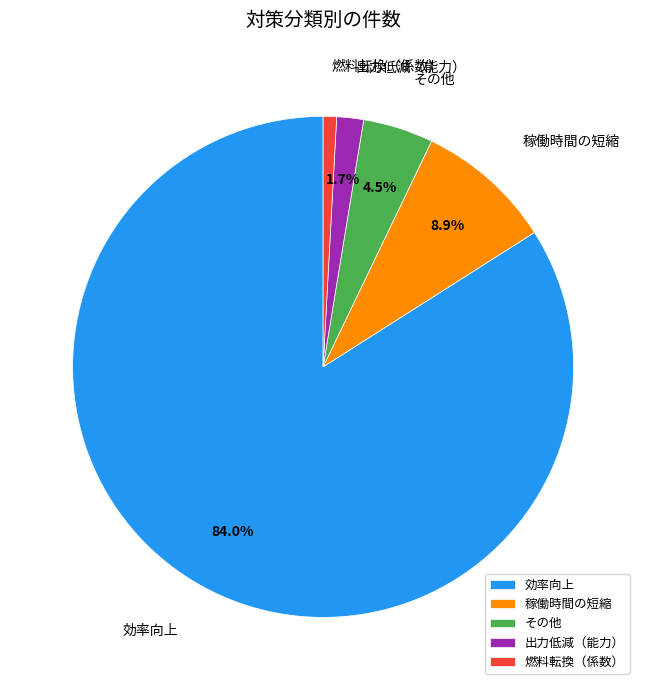

Which has a higher value, 稼働時間の短縮 or その他?

稼働時間の短縮